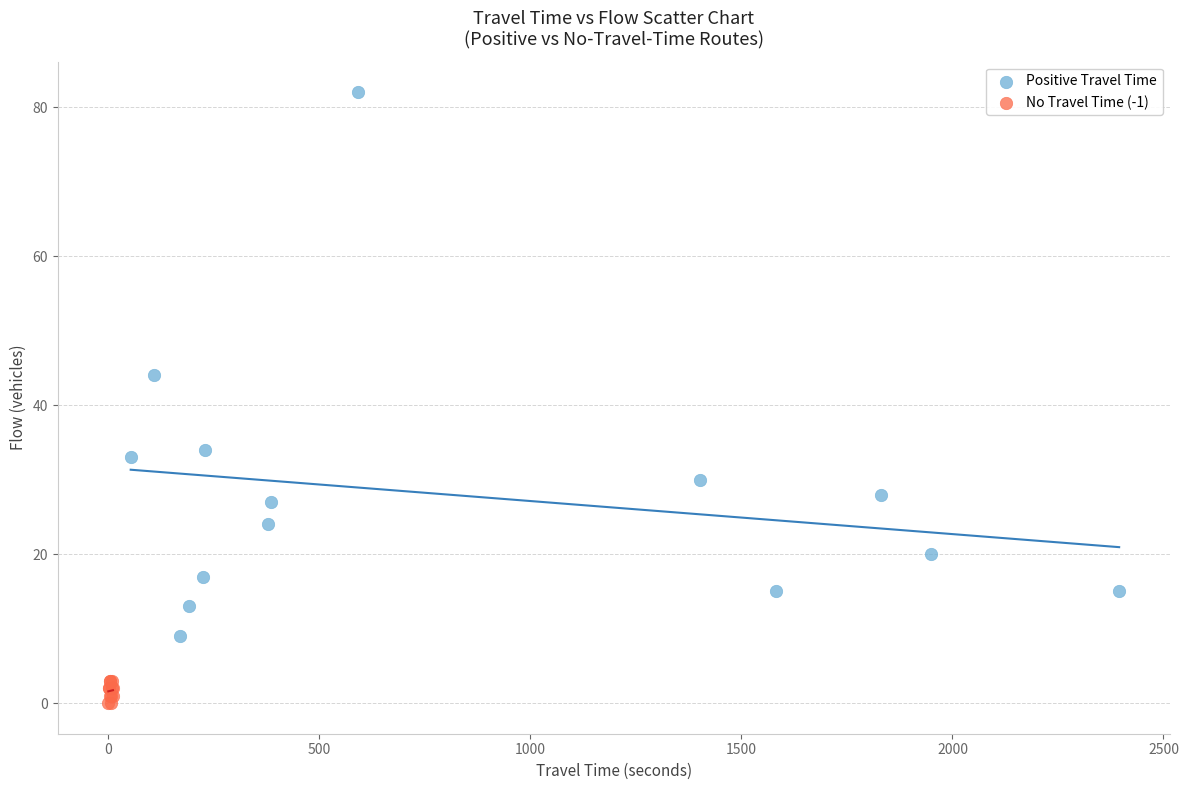

Which series reaches the maximum Y coordinate?

Positive Travel Time